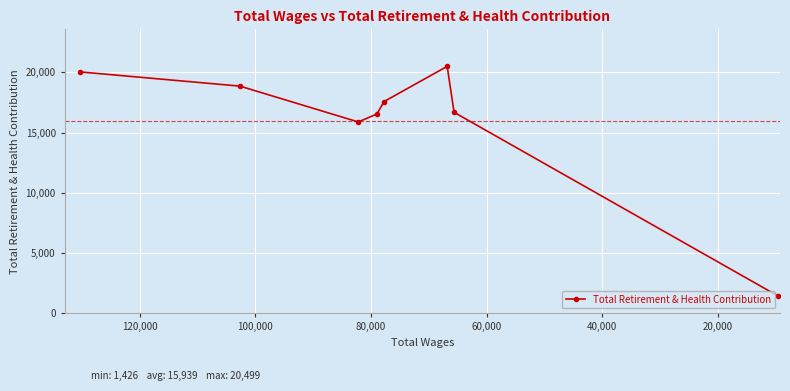

What is the average value?

15939